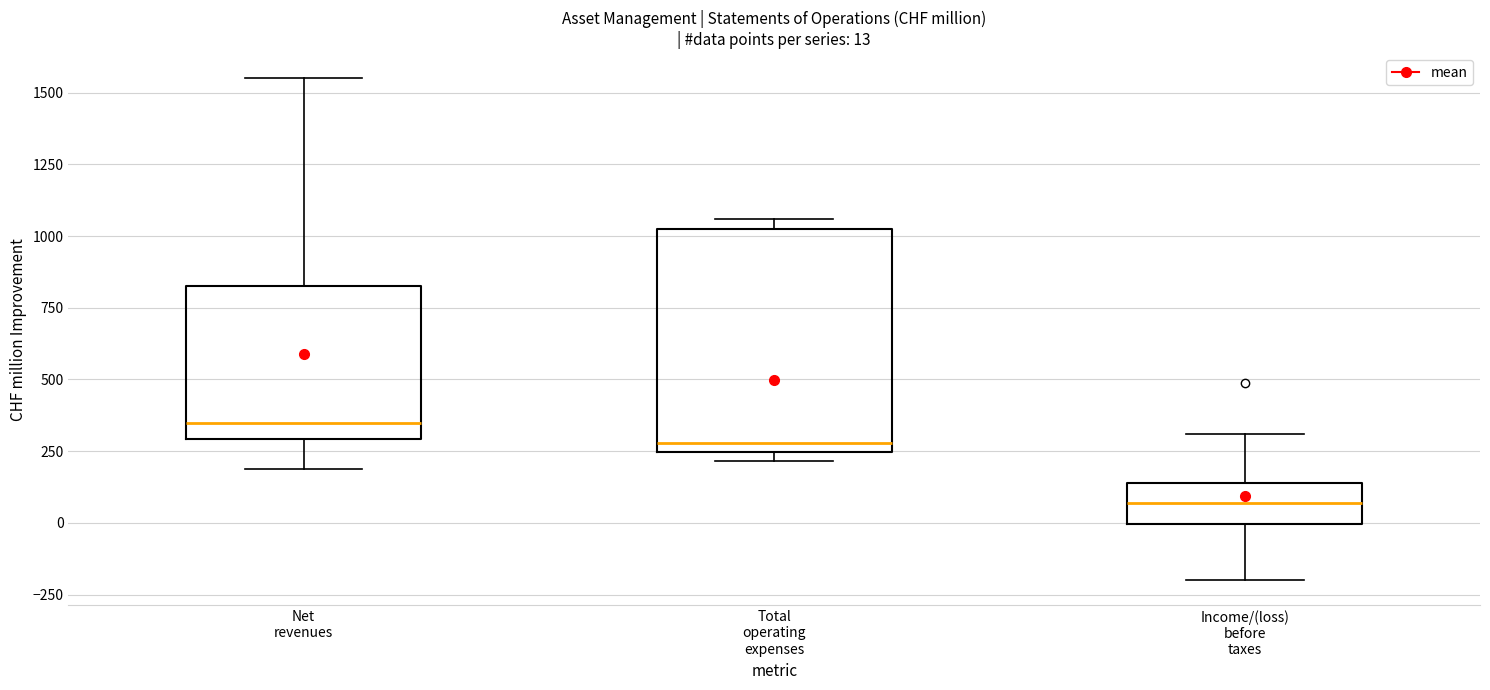

Which box is the tallest, from its lower edge to its upper edge?

Total operating expenses